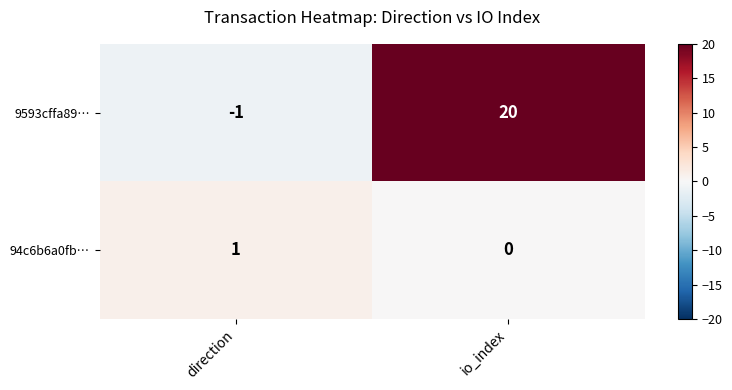

Reading left to right, transcribe all the data shown in this chart.

9593cffa89…: direction=-1	io_index=20
94c6b6a0fb…: direction=1	io_index=0